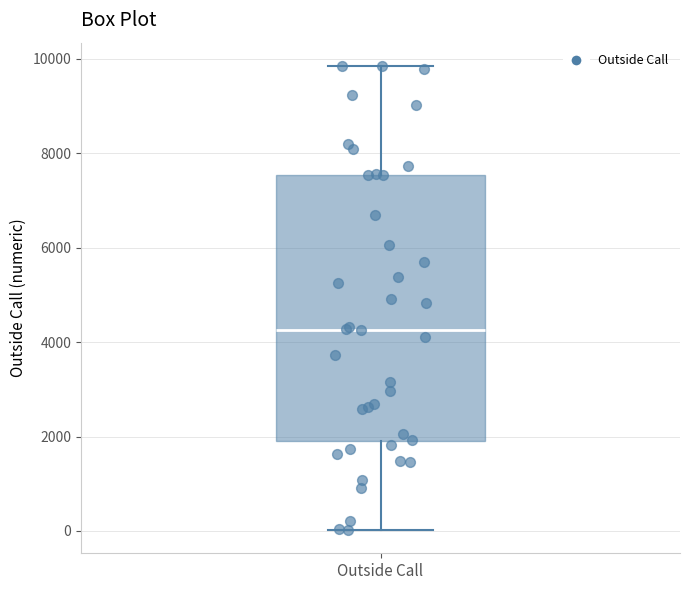

Transcribe this box plot: give where the median line is, the range the box spans, and where the two whiskers end, as read against the y-axis. The values are not printed on the chart, so give them approximately, as read against the axis.

median 4200, box 1800 to 7600, whiskers 0 to 9800